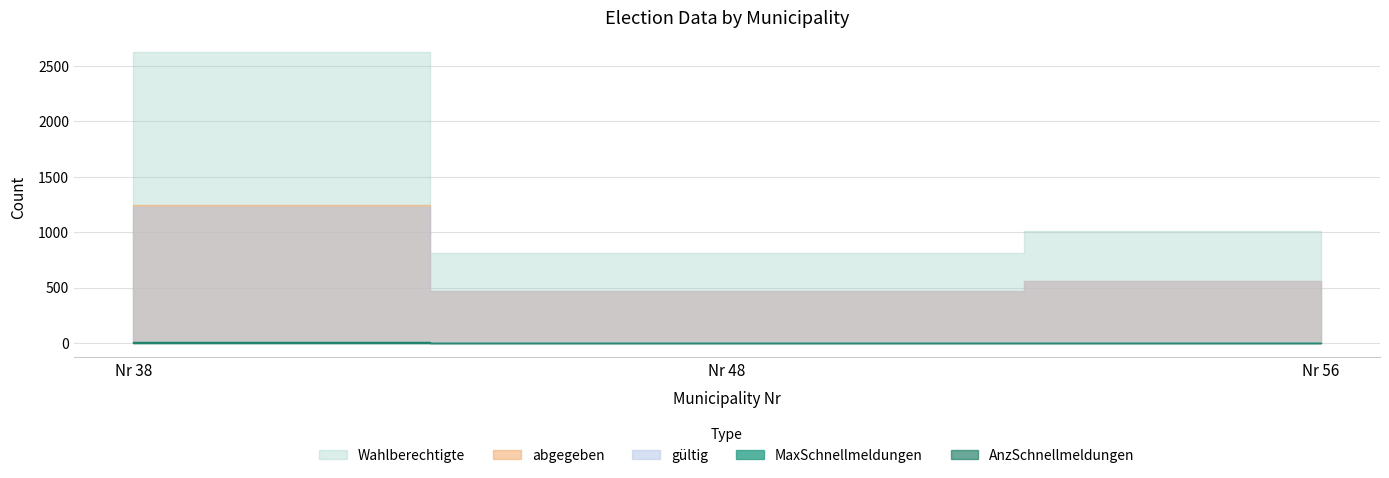

Which has a higher value, Nr 56 or Nr 38?

Nr 38